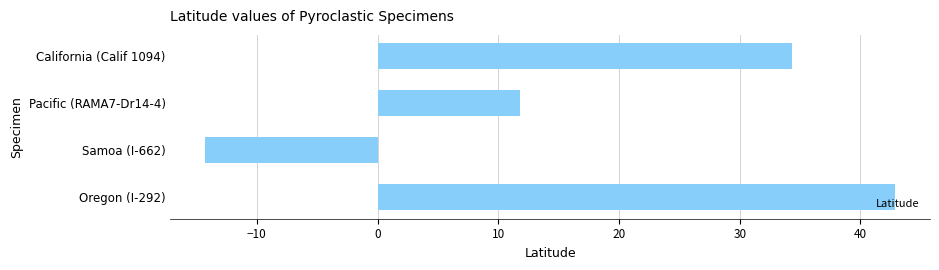

Which category has the highest value across all series?

Oregon (I-292)